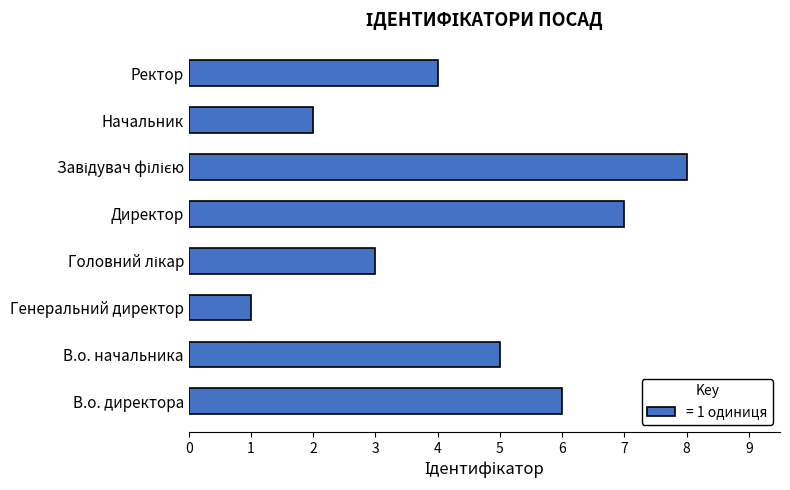

What is the approximate value at В.о. директора?

6